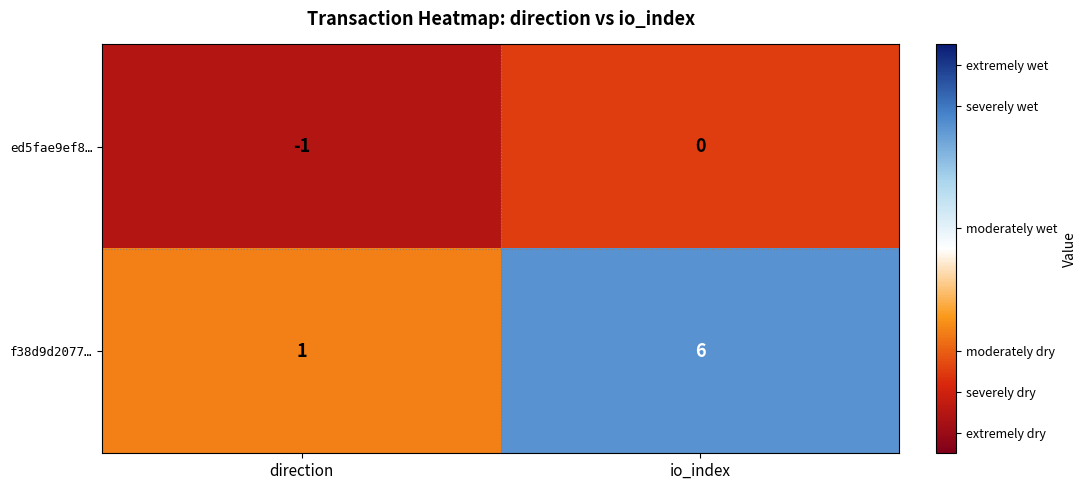

Is it true that f38d9d2077… equals 10 at io_index?

False